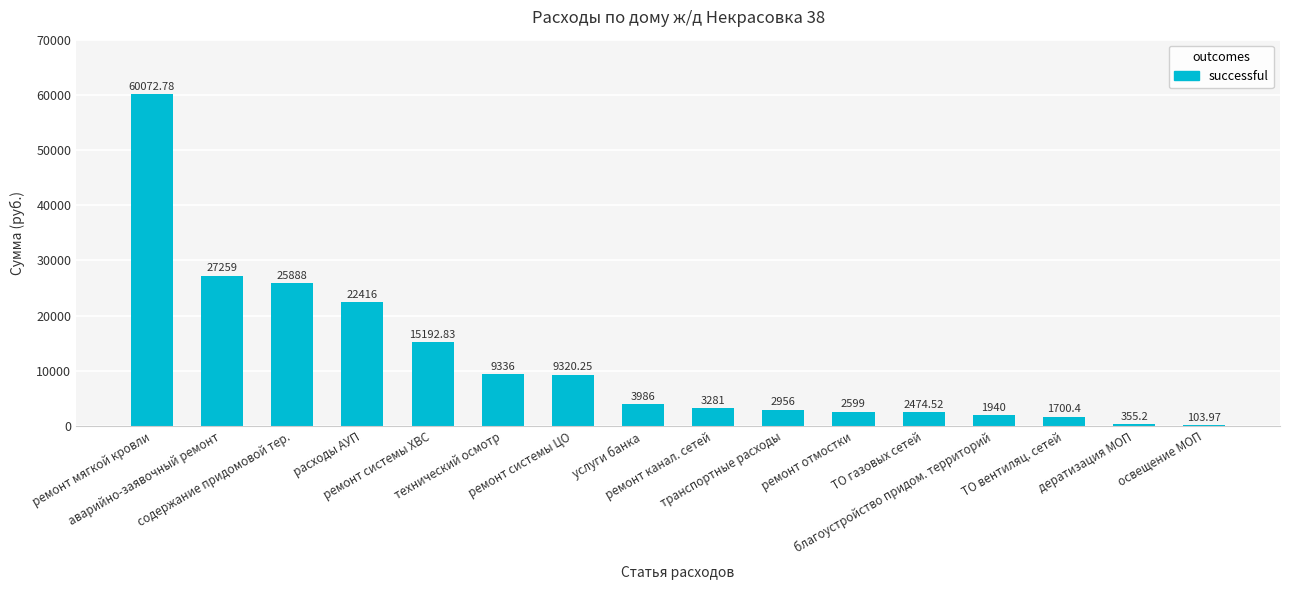

Count the number of data series in this chart.

1